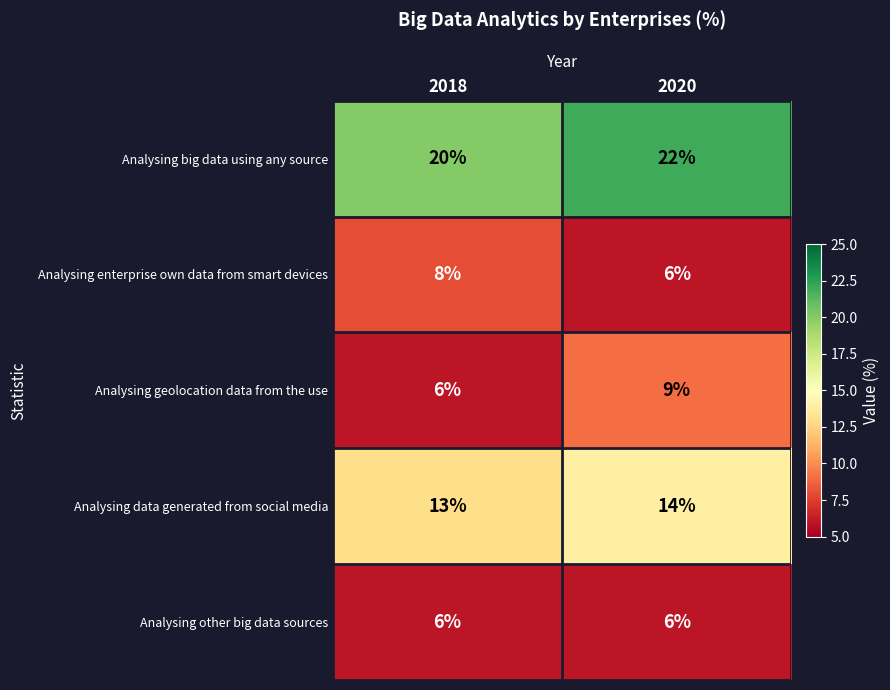

Which series changed the most between 2018 and 2020?

Analysing geolocation data from the use